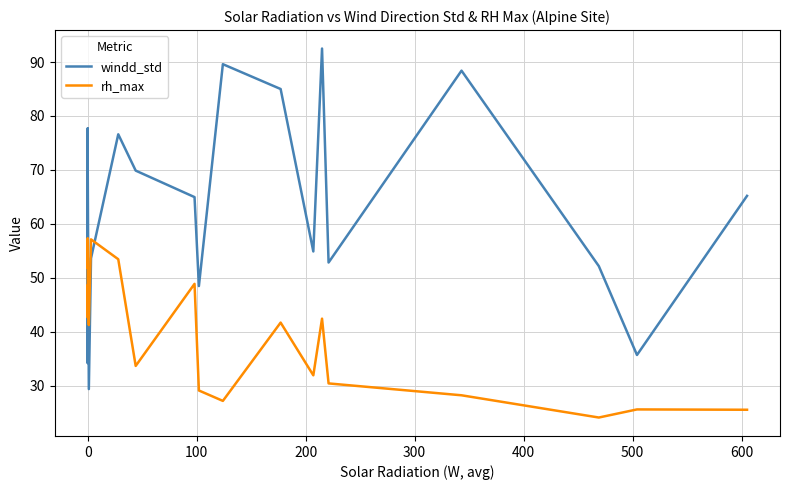

Which series has the largest total across all categories?

windd_std